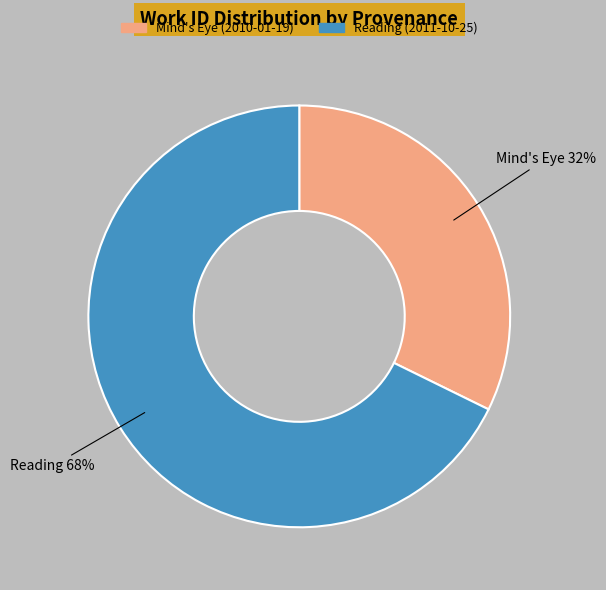

To the nearest percent, what percentage of the pie is Reading (2011-10-25)?

68%